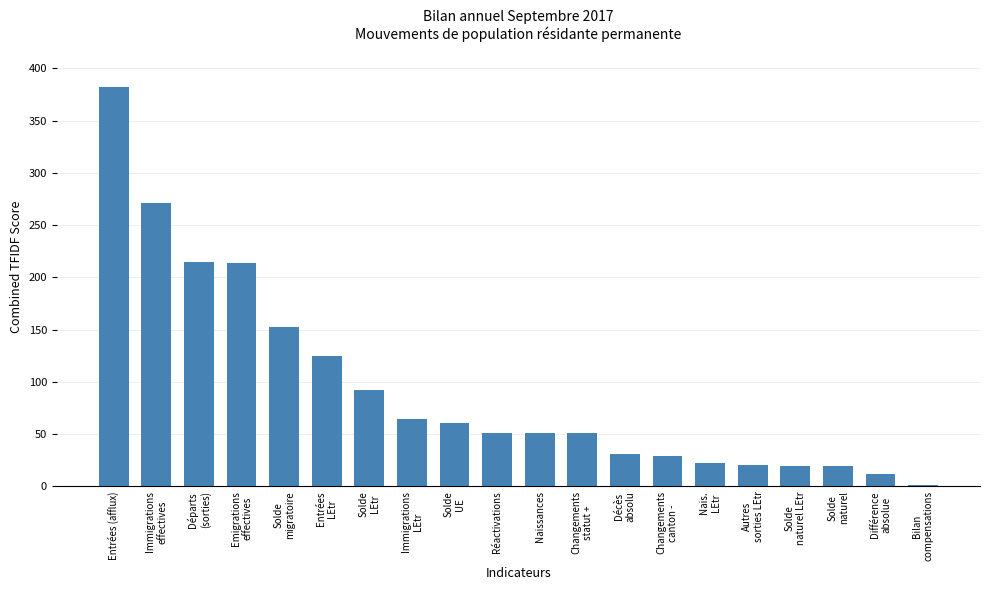

What is the sum of the values at Solde
LEtr and Décès
absolu?

123